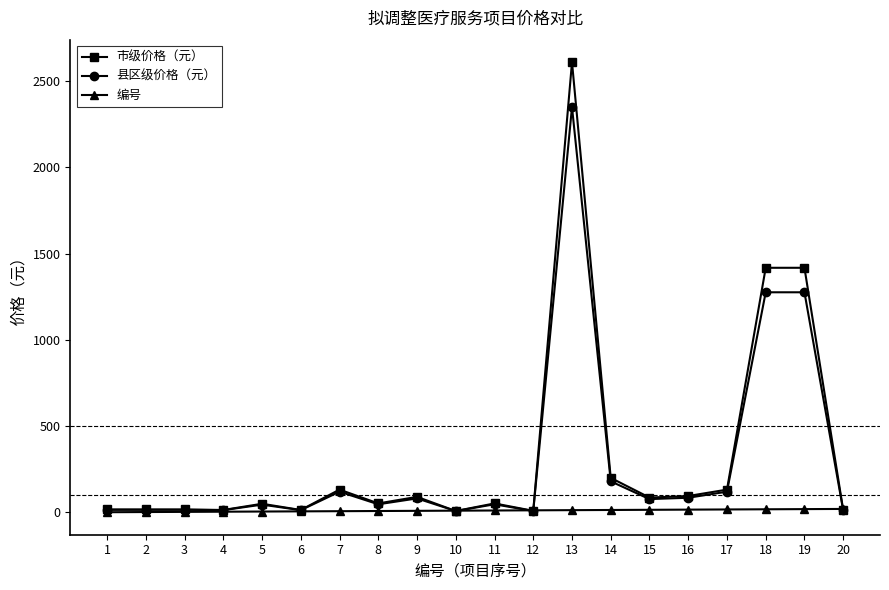

True or false: 市级价格（元） has more than 1 points higher than both neighbors.

True